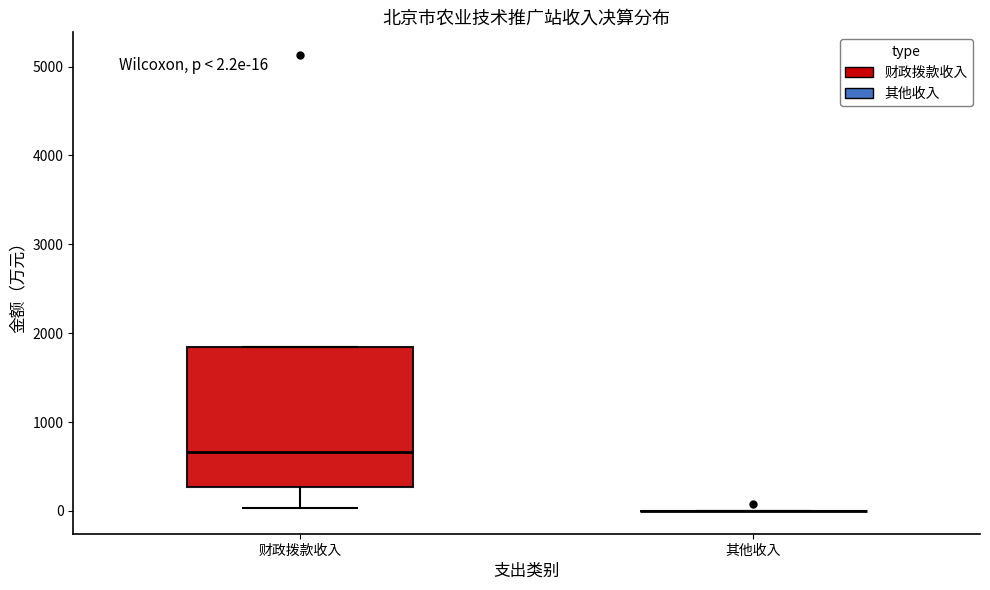

Which box is the tallest, from its lower edge to its upper edge?

财政拨款收入